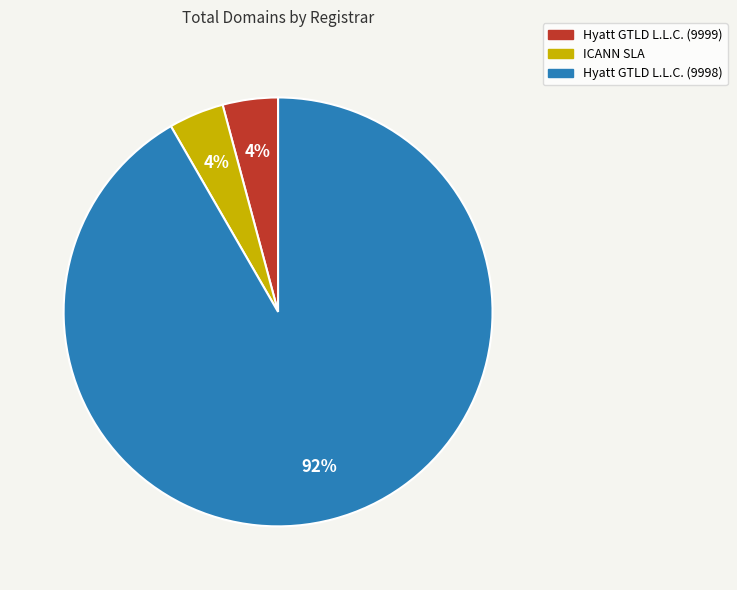

To the nearest percent, what is the average slice percentage?

33%